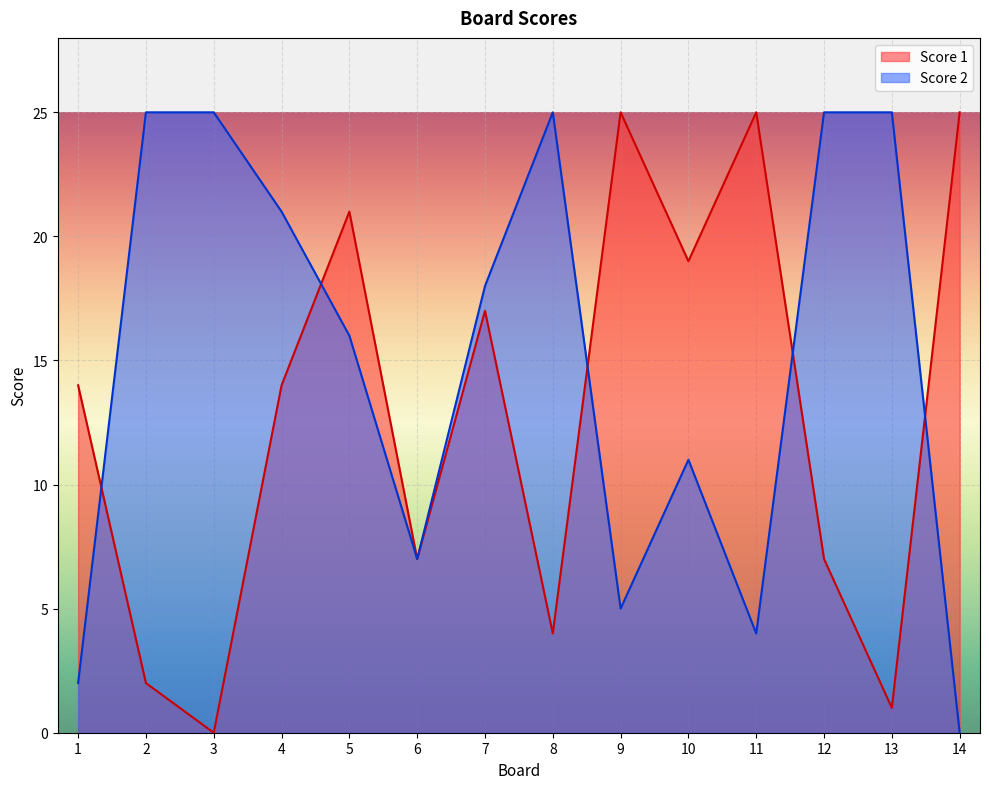

What is the maximum value shown in the chart?

25